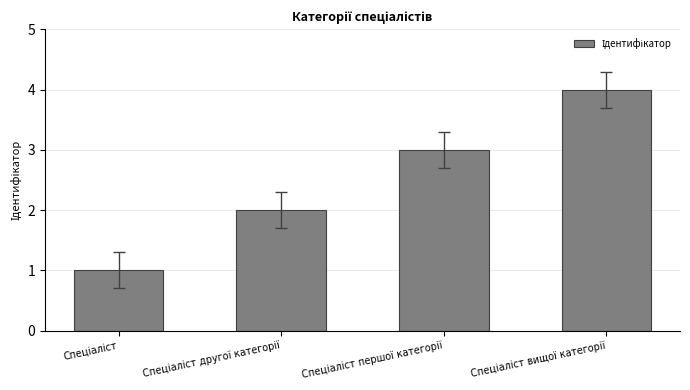

What is the difference between the maximum and minimum values?

3